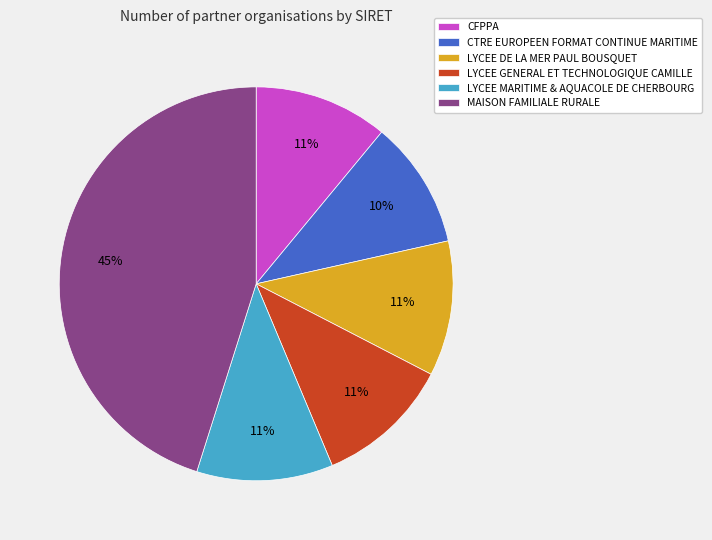

To the nearest percent, what is the difference between the LYCEE MARITIME & AQUACOLE DE CHERBOURG and CTRE EUROPEEN FORMAT CONTINUE MARITIME slice percentages?

1%